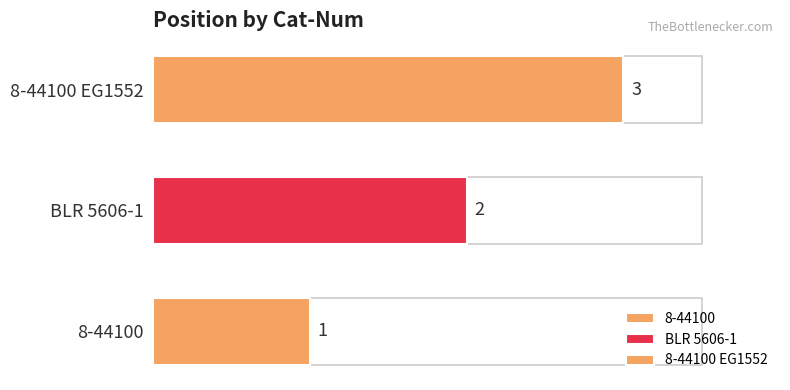

What is the sum of all values?

6